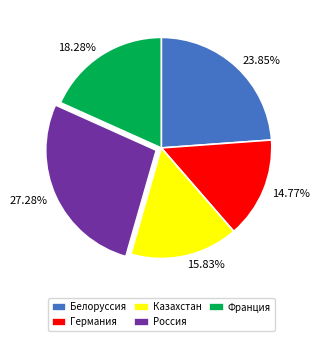

To the nearest percent, what percentage of the pie is Россия?

27%